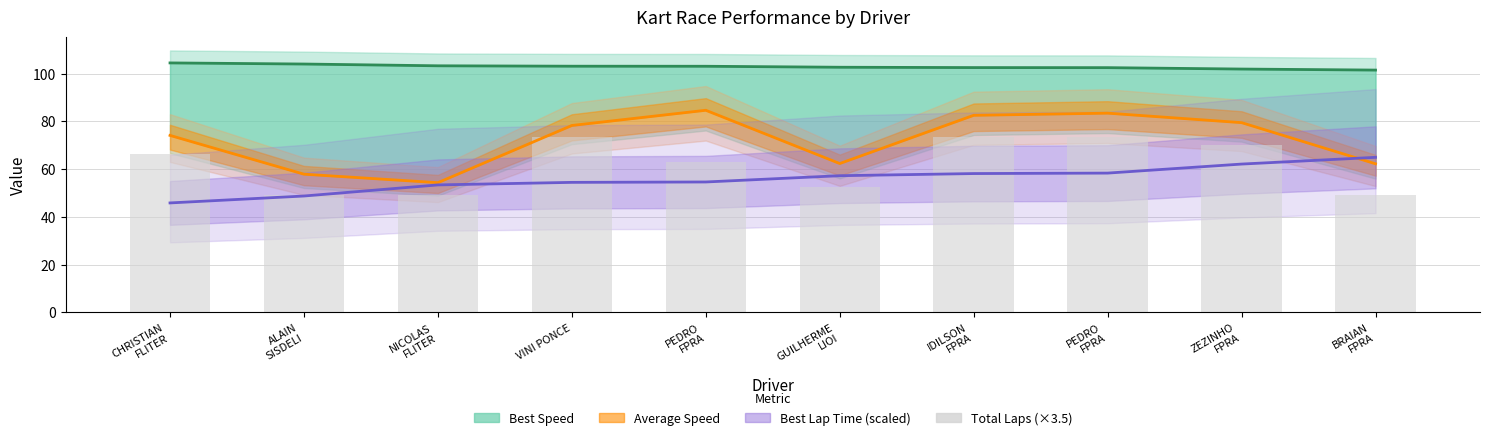

Which series changed the most between CHRISTIAN
FLITER and ZEZINHO
FPRA?

Best Lap Time (scaled)